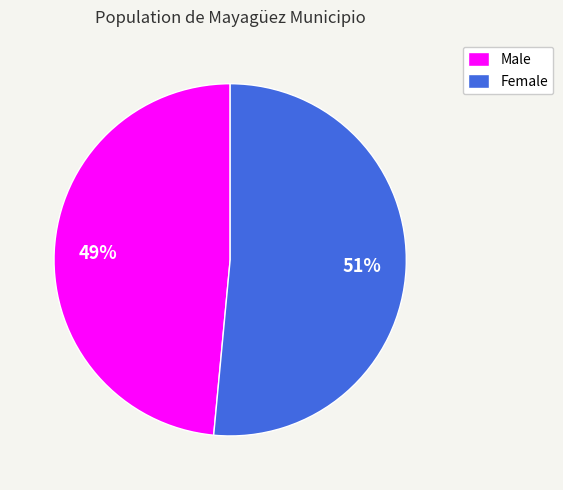

Between Male and Female, which is larger?

Female